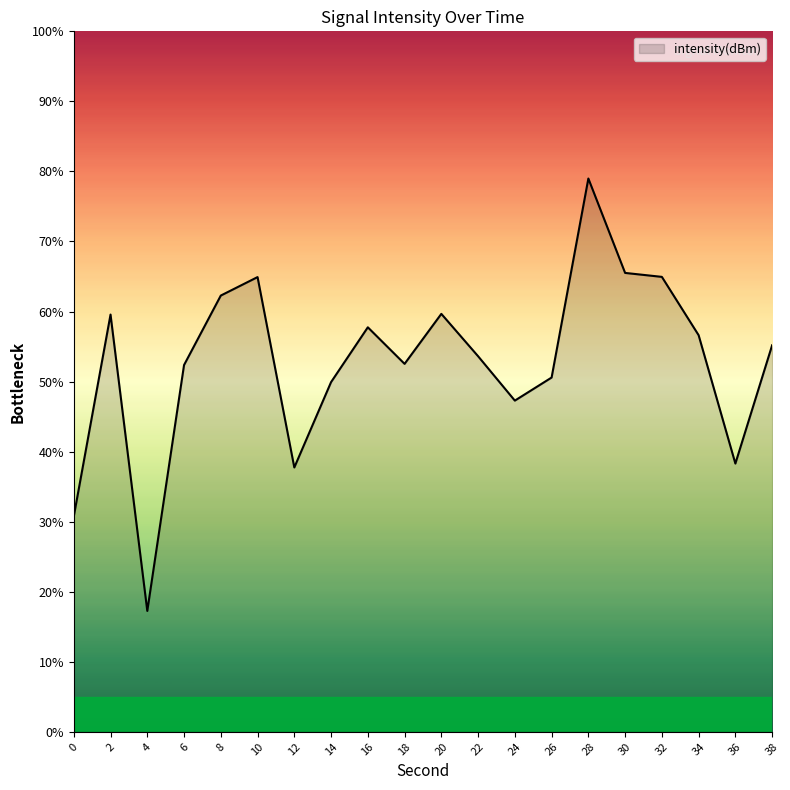

Between 20 and 8, which is larger?

8